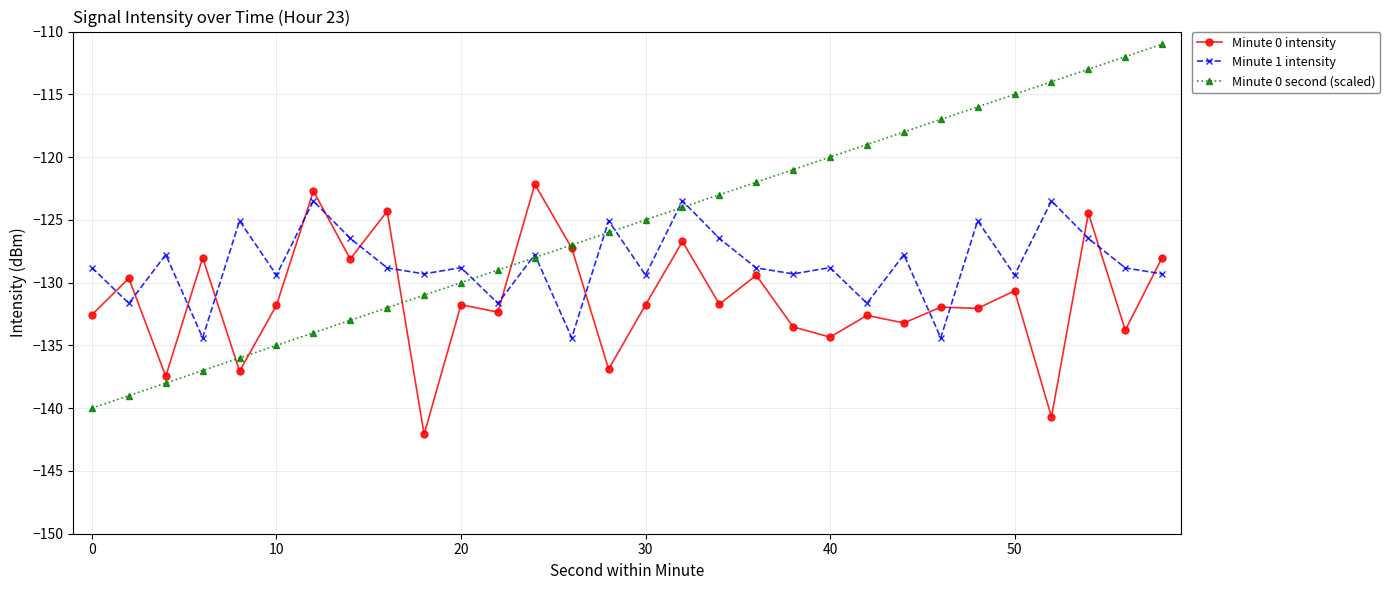

Which series ends up on top after the final intersection of Minute 0 intensity and Minute 0 second (scaled)?

Minute 0 second (scaled)